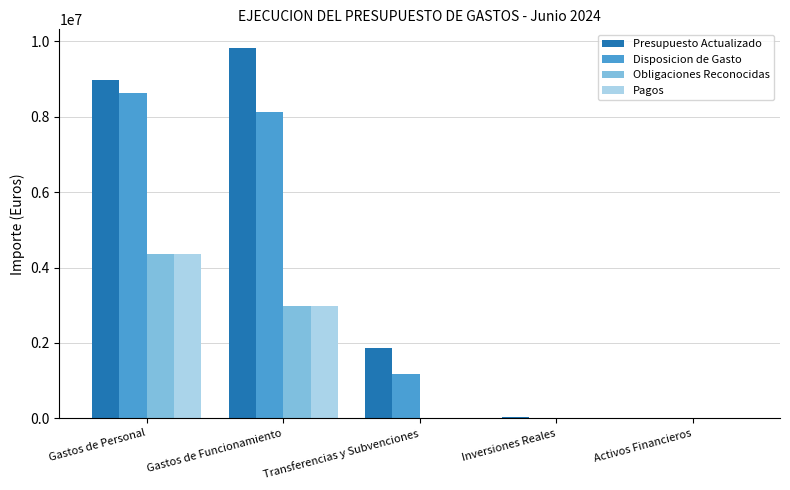

At which category is the sum across all series the highest?

Gastos de Personal